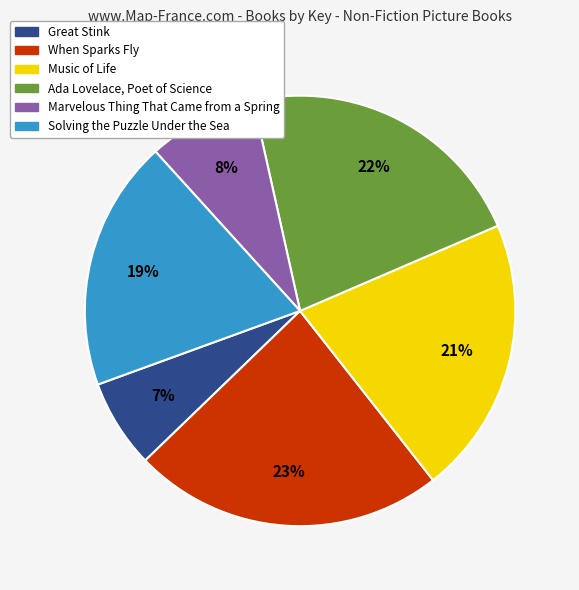

The Great Stink slice represents 7% of the pie. True or false?

True